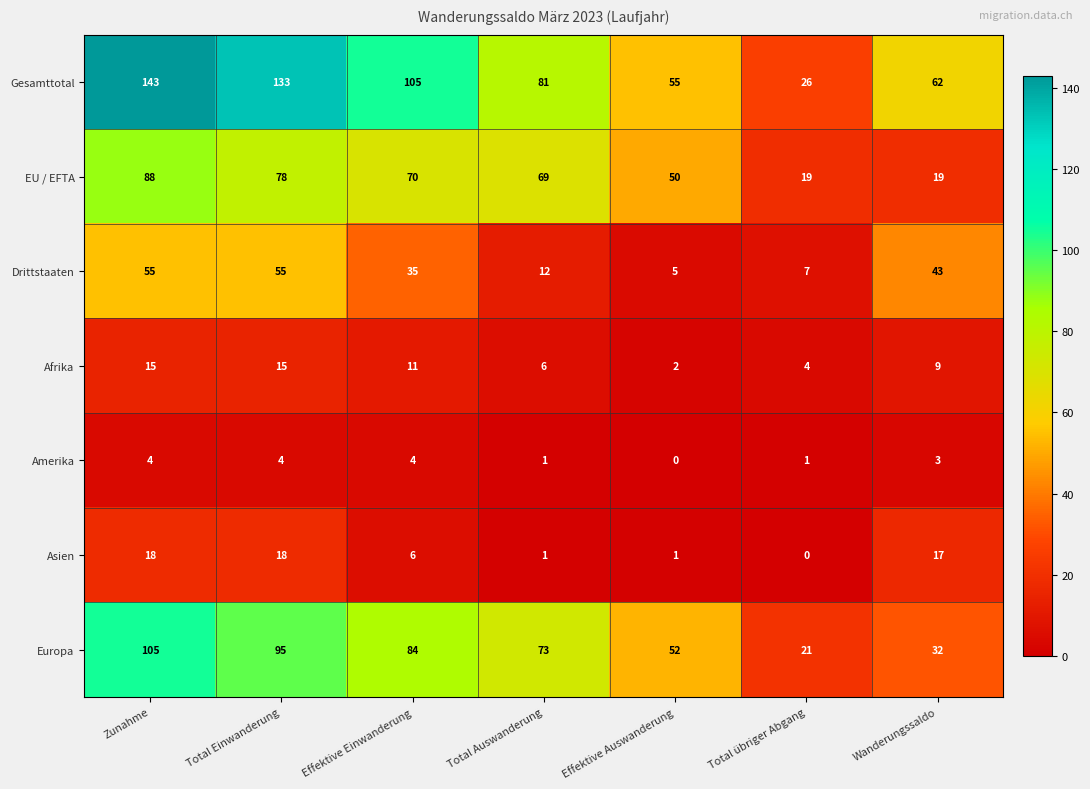

What is the average value of the EU / EFTA series?

56